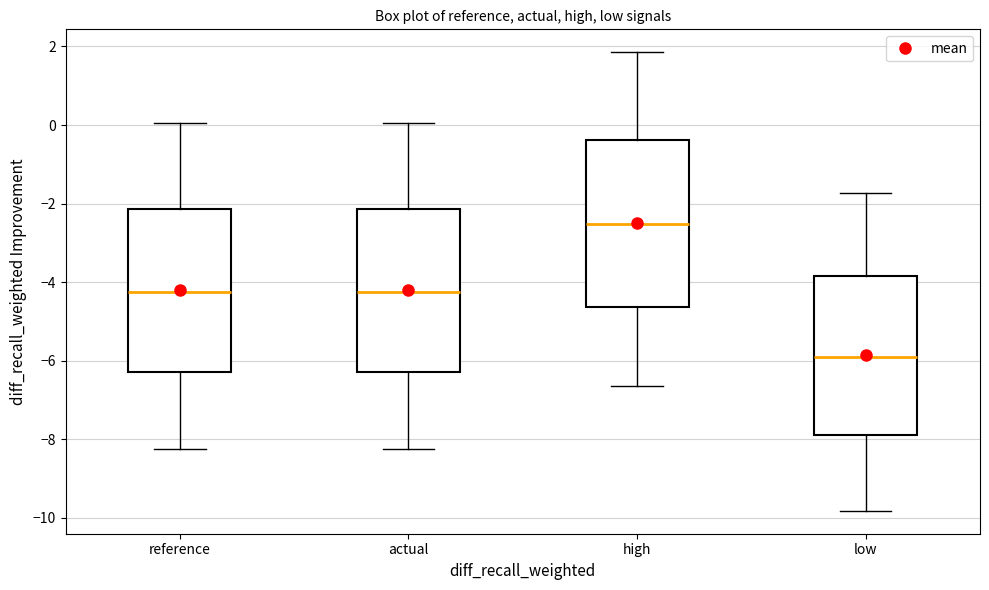

Reading left to right, read every box against the y-axis: the position of its median line, the range the box covers, and the ends of its whiskers. The values are not printed on the chart, so give them approximately, as read against the axis.

reference: median -4.2, box -6.2 to -2.2, whiskers -8.2 to 0.0
actual: median -4.2, box -6.2 to -2.2, whiskers -8.2 to 0.0
high: median -2.6, box -4.6 to -0.4, whiskers -6.6 to 1.8
low: median -6.0, box -7.8 to -3.8, whiskers -9.8 to -1.8